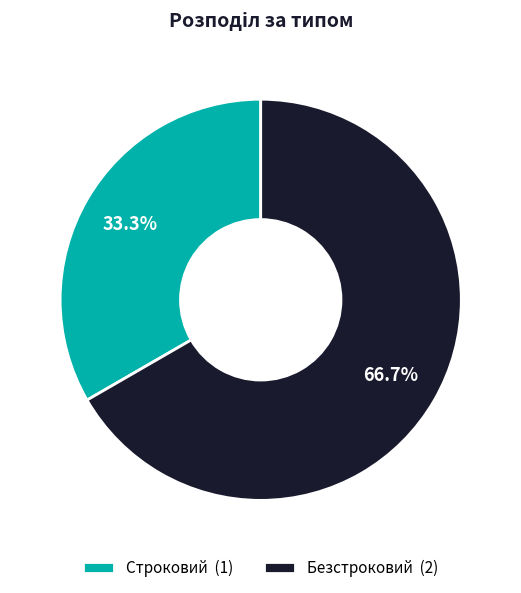

To the nearest percent, what is the difference between the Безстроковий and Строковий slice percentages?

33%